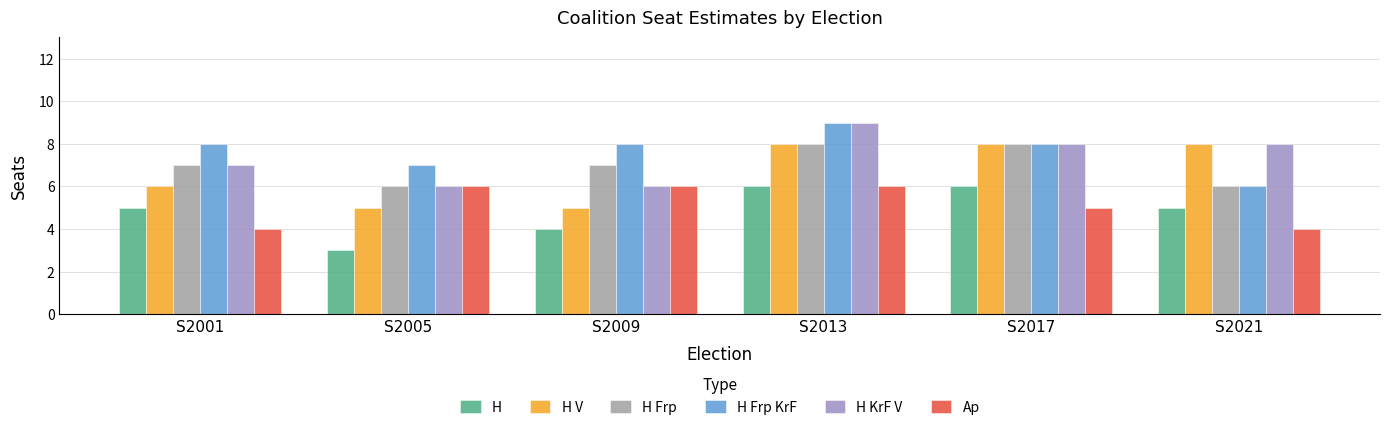

Is the value of H V at S2021 greater than the value of Ap at S2009?

Yes